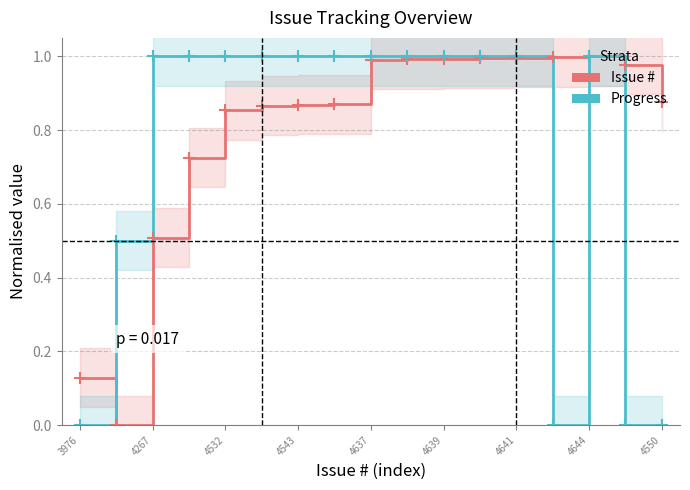

Which series has the largest total across all categories?

Issue #